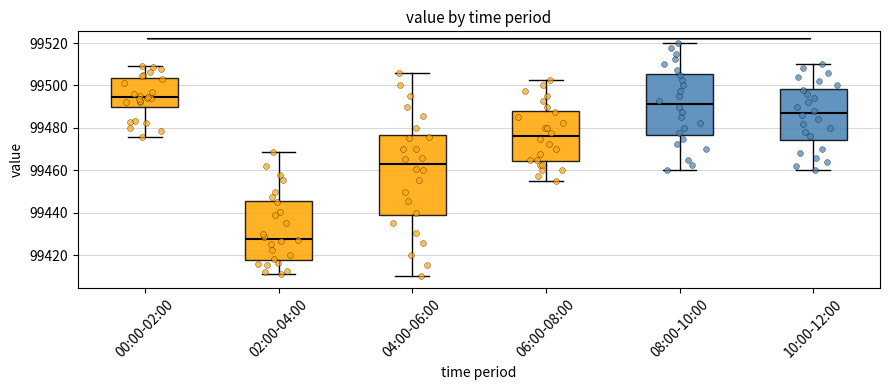

Where is the upper edge of the box for 04:00-06:00 on the y-axis? The values are not printed on the chart, so give them approximately, as read against the axis.

99476